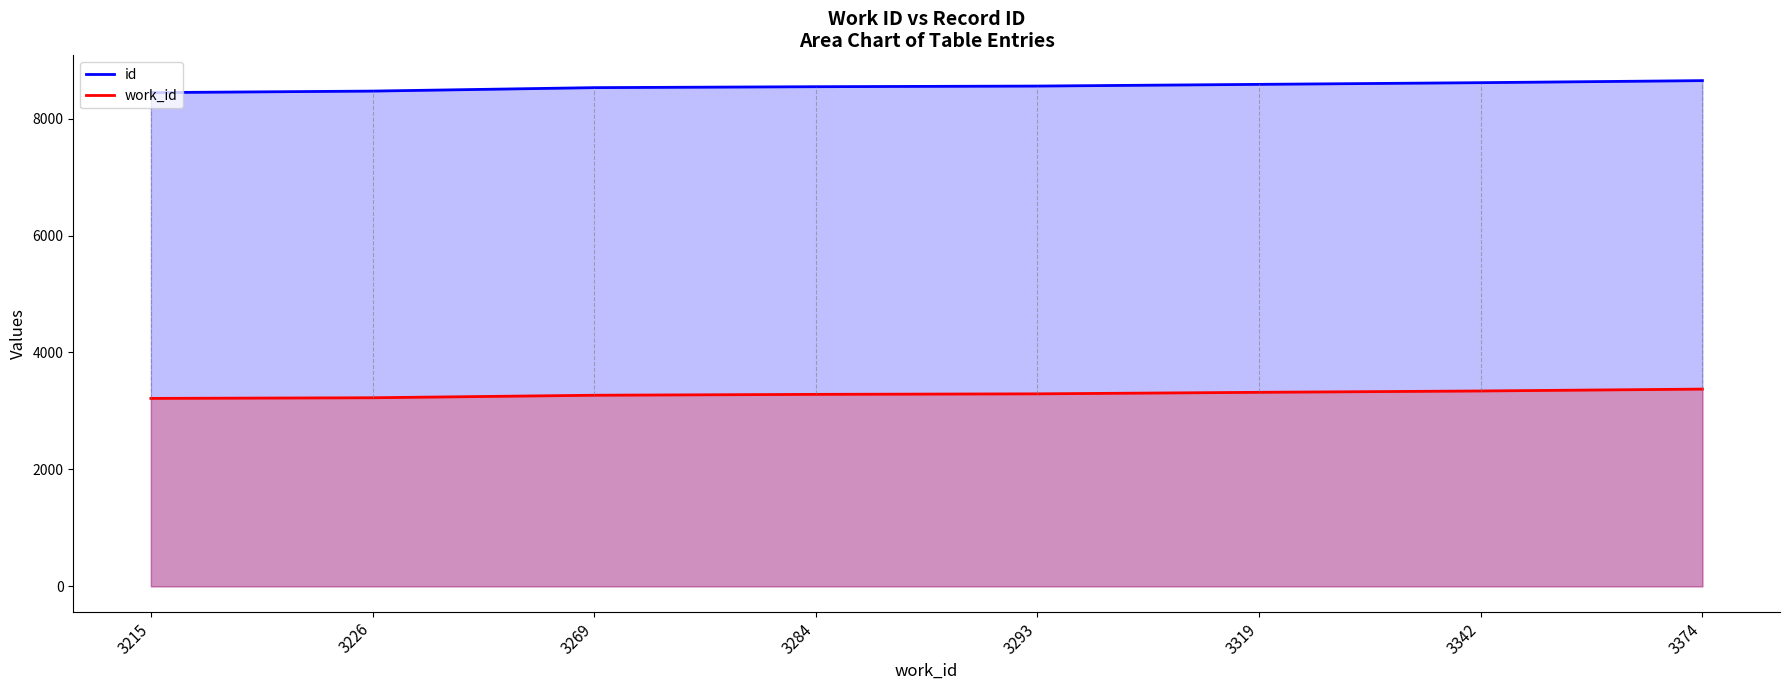

At 3284, list the series in order from largest to smallest.

id, work_id